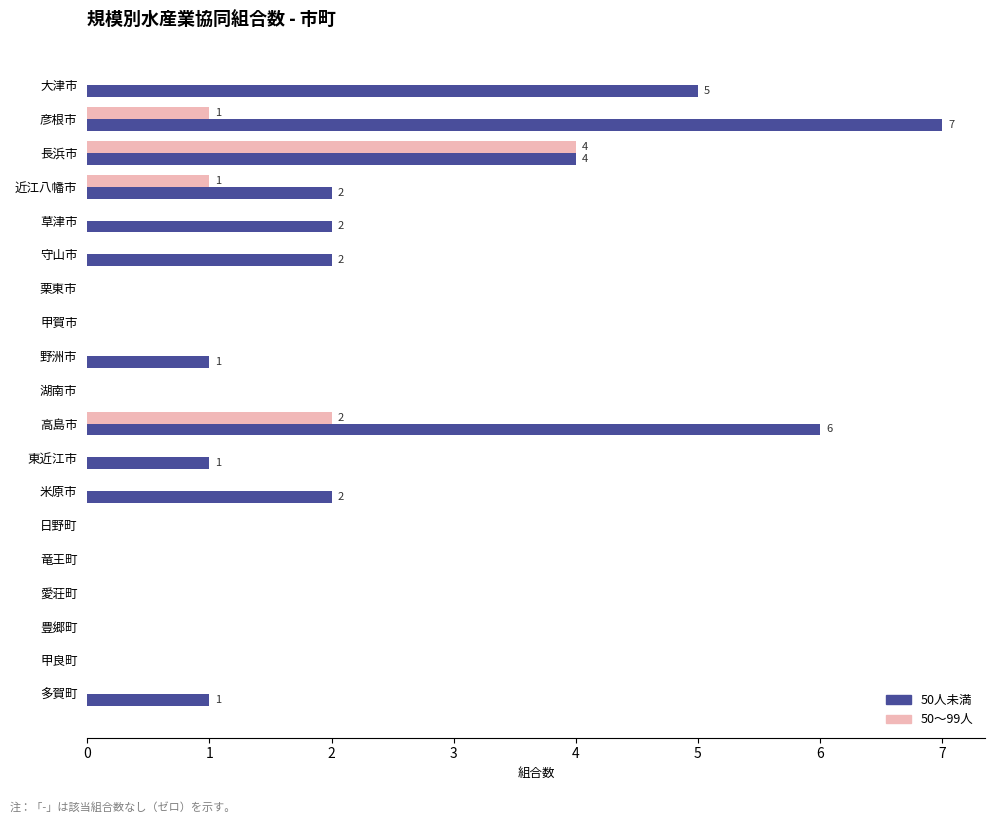

What is the total value across all series at 長浜市?

8